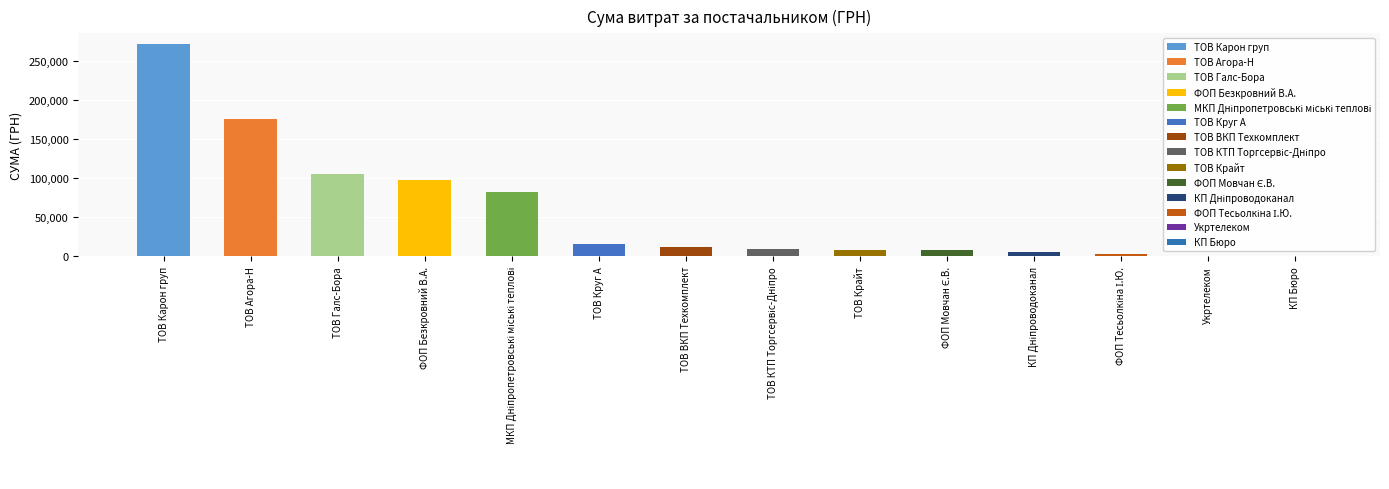

At which category does the chart reach its minimum across all series?

КП Бюро